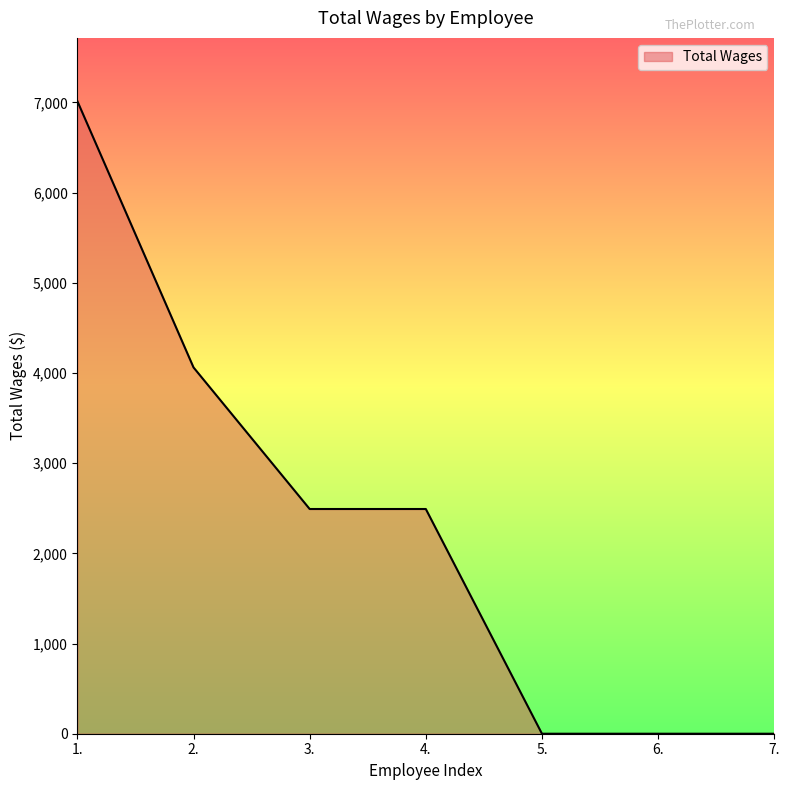

What is the sum of all values?

16061